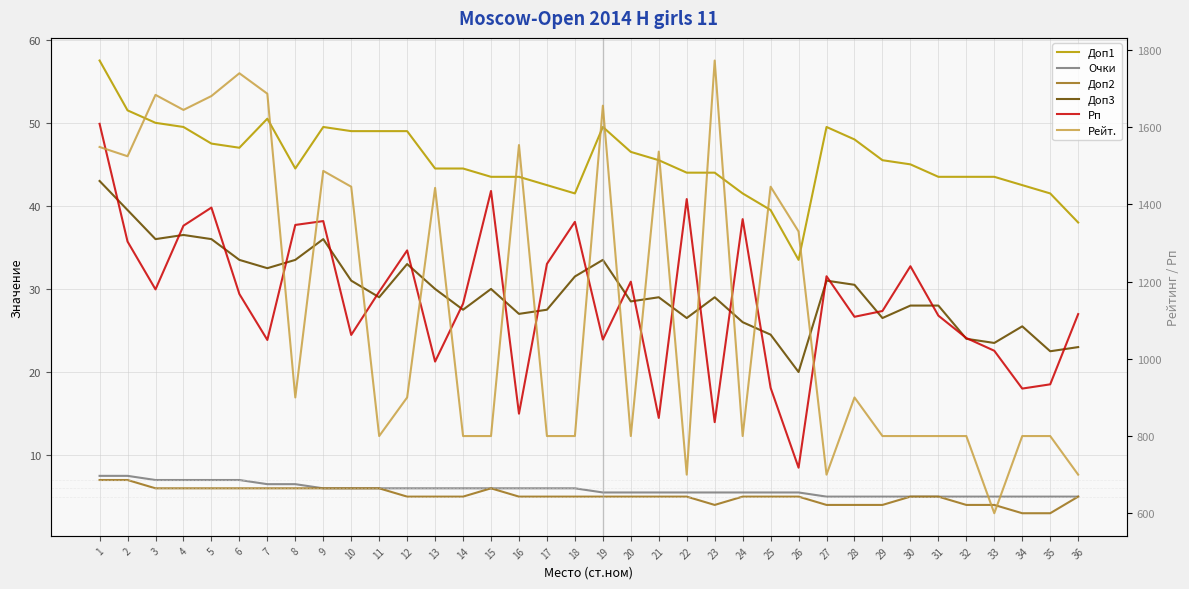

Reading left to right, transcribe all the data shown in this chart.

Доп1: 1=57.5	2=51.5	3=50.0	4=49.5	5=47.5	6=47.0	7=50.5	8=44.5	9=49.5	10=49.0	11=49.0	12=49.0	13=44.5	14=44.5	15=43.5	16=43.5	17=42.5	18=41.5	19=49.5	20=46.5	21=45.5	22=44.0	23=44.0	24=41.5	25=39.5	26=33.5	27=49.5	28=48.0	29=45.5	30=45.0	31=43.5	32=43.5	33=43.5	34=42.5	35=41.5	36=38.0
Очки: 1=7.5	2=7.5	3=7.0	4=7.0	5=7.0	6=7.0	7=6.5	8=6.5	9=6.0	10=6.0	11=6.0	12=6.0	13=6.0	14=6.0	15=6.0	16=6.0	17=6.0	18=6.0	19=5.5	20=5.5	21=5.5	22=5.5	23=5.5	24=5.5	25=5.5	26=5.5	27=5.0	28=5.0	29=5.0	30=5.0	31=5.0	32=5.0	33=5.0	34=5.0	35=5.0	36=5.0
Доп2: 1=7.0	2=7.0	3=6.0	4=6.0	5=6.0	6=6.0	7=6.0	8=6.0	9=6.0	10=6.0	11=6.0	12=5.0	13=5.0	14=5.0	15=6.0	16=5.0	17=5.0	18=5.0	19=5.0	20=5.0	21=5.0	22=5.0	23=4.0	24=5.0	25=5.0	26=5.0	27=4.0	28=4.0	29=4.0	30=5.0	31=5.0	32=4.0	33=4.0	34=3.0	35=3.0	36=5.0
Доп3: 1=43.0	2=39.5	3=36.0	4=36.5	5=36.0	6=33.5	7=32.5	8=33.5	9=36.0	10=31.0	11=29.0	12=33.0	13=30.0	14=27.5	15=30.0	16=27.0	17=27.5	18=31.5	19=33.5	20=28.5	21=29.0	22=26.5	23=29.0	24=26.0	25=24.5	26=20.0	27=31.0	28=30.5	29=26.5	30=28.0	31=28.0	32=24.0	33=23.5	34=25.5	35=22.5	36=23.0
Рп: 1=1609.0	2=1304.0	3=1180.0	4=1345.0	5=1392.0	6=1168.0	7=1049.0	8=1347.0	9=1357.0	10=1062.0	11=1174.0	12=1281.0	13=993.0	14=1143.0	15=1435.0	16=858.0	17=1246.0	18=1355.0	19=1050.0	20=1200.0	21=847.0	22=1414.0	23=836.0	24=1362.0	25=925.0	26=718.0	27=1214.0	28=1109.0	29=1124.0	30=1240.0	31=1112.0	32=1054.0	33=1021.0	34=923.0	35=934.0	36=1116.0
Рейт.: 1=1549.0	2=1525.0	3=1684.0	4=1645.0	5=1681.0	6=1740.0	7=1687.0	8=900.0	9=1487.0	10=1446.0	11=800.0	12=900.0	13=1443.0	14=800.0	15=800.0	16=1554.0	17=800.0	18=800.0	19=1656.0	20=800.0	21=1537.0	22=700.0	23=1773.0	24=800.0	25=1446.0	26=1330.0	27=700.0	28=900.0	29=800.0	30=800.0	31=800.0	32=800.0	33=600.0	34=800.0	35=800.0	36=700.0